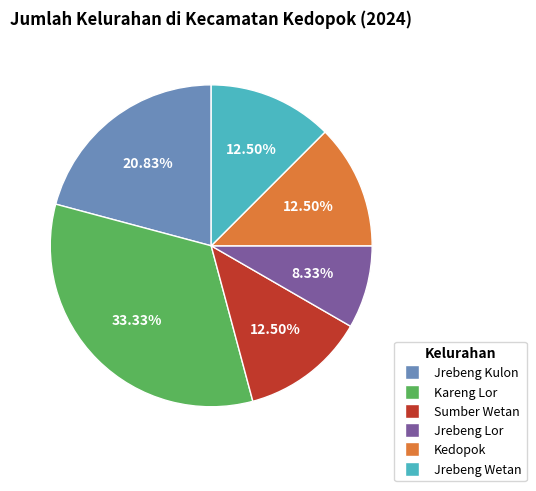

Is there any slice that represents more than half of the pie?

No